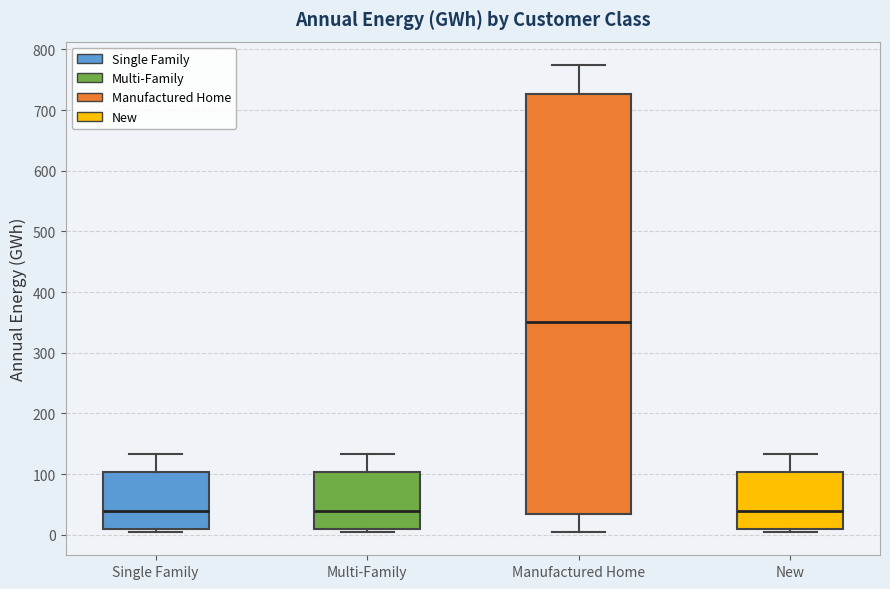

Where does the upper whisker of the box for New end on the y-axis? The values are not printed on the chart, so give them approximately, as read against the axis.

130